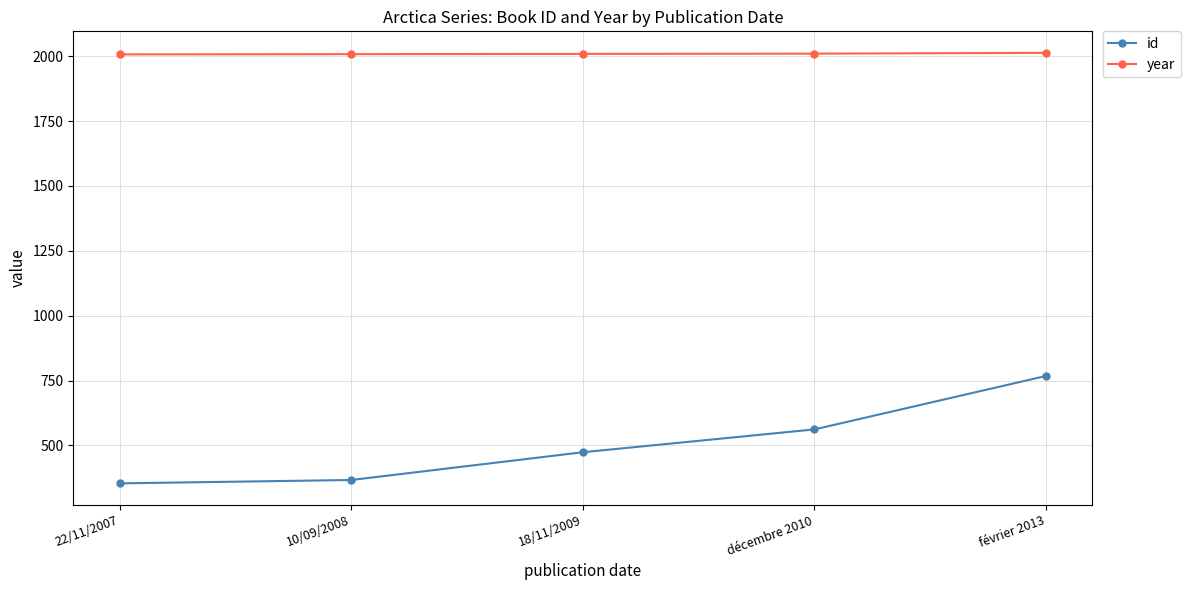

Which series has the largest range (max minus min)?

id